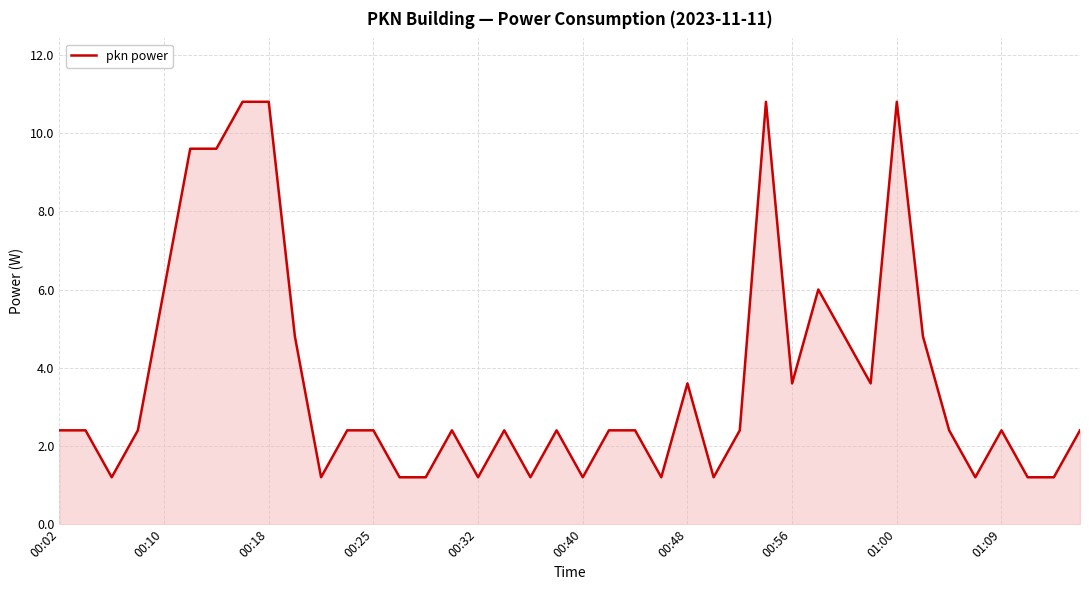

How many series are shown in this chart?

1